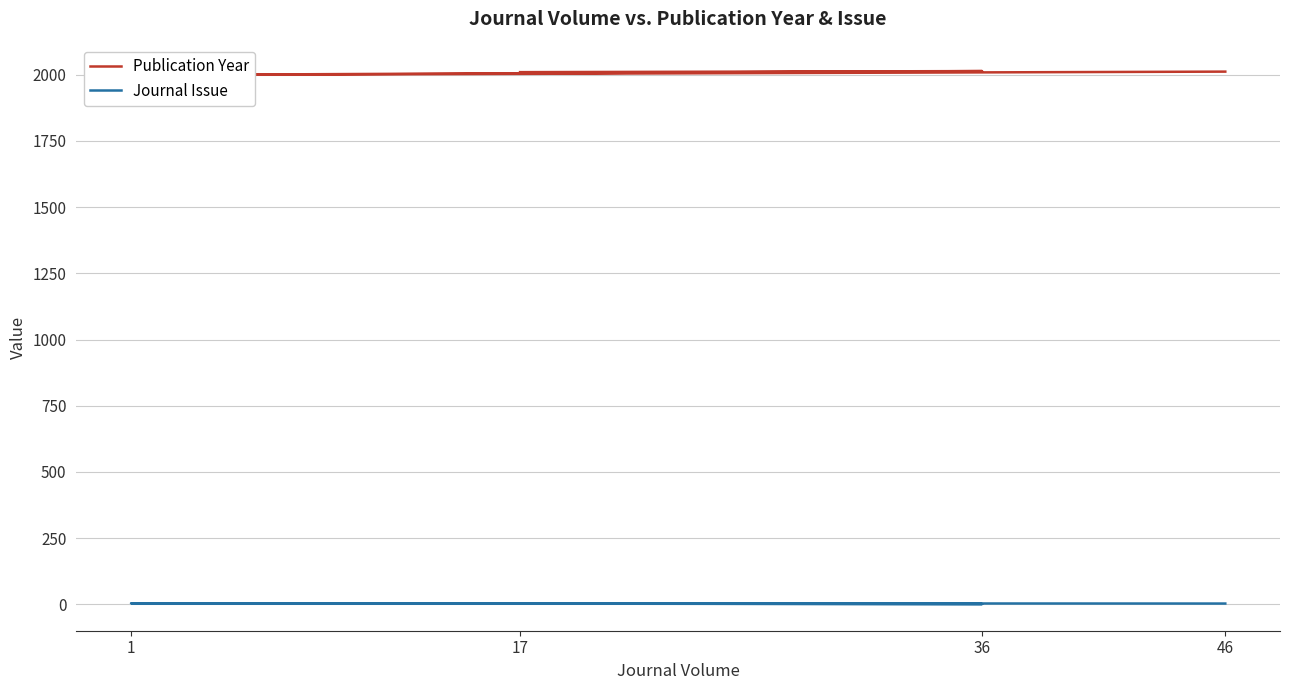

Does the chart have visible grid lines?

Yes